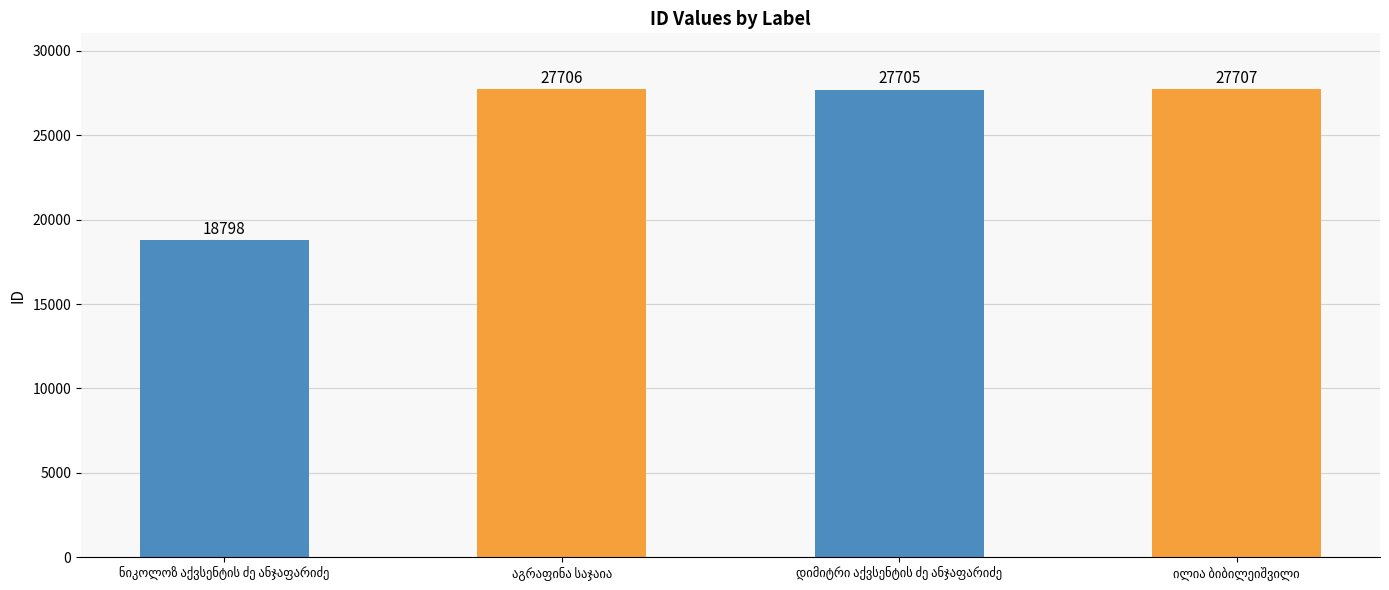

Count the number of categories in the chart.

4